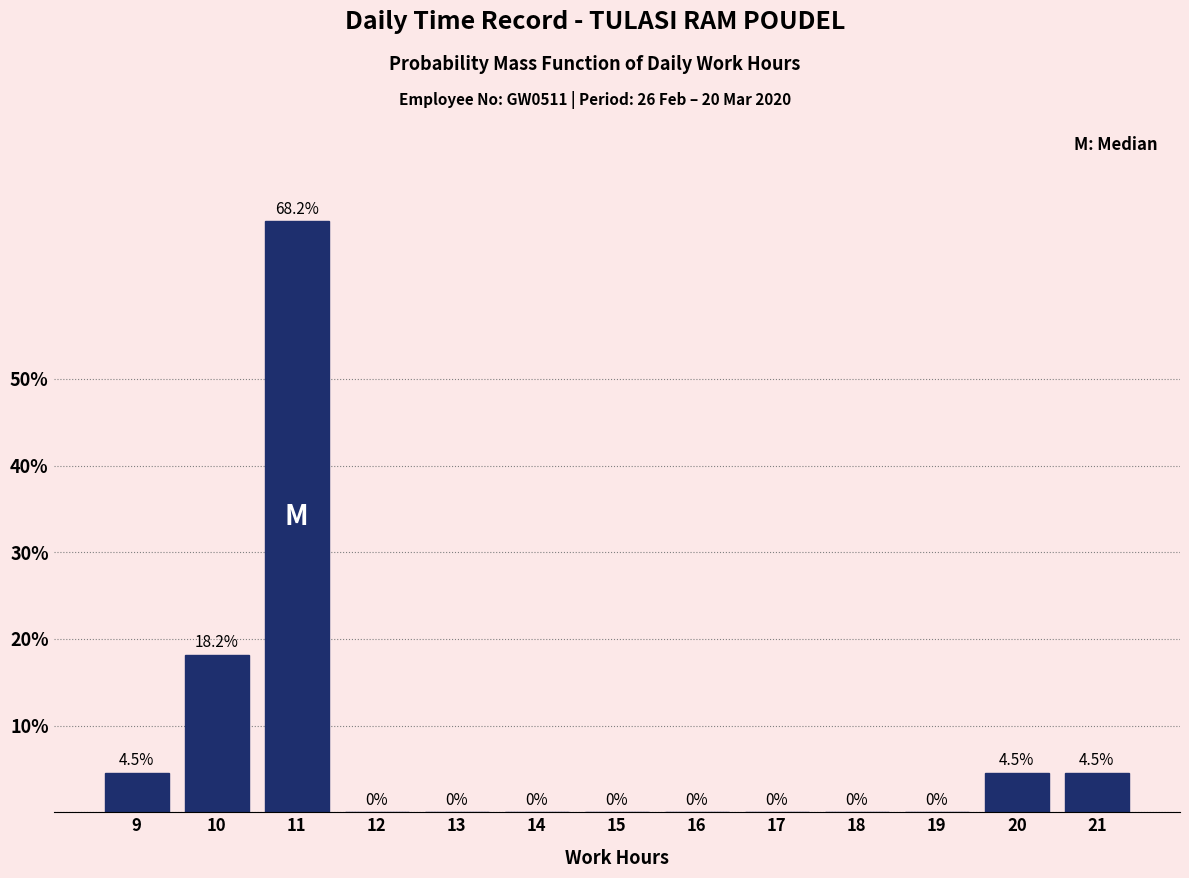

Reading right to left, list all the values displayed in this chart.

21=4.5	20=4.5	19=0.0	18=0.0	17=0.0	16=0.0	15=0.0	14=0.0	13=0.0	12=0.0	11=68.2	10=18.2	9=4.5